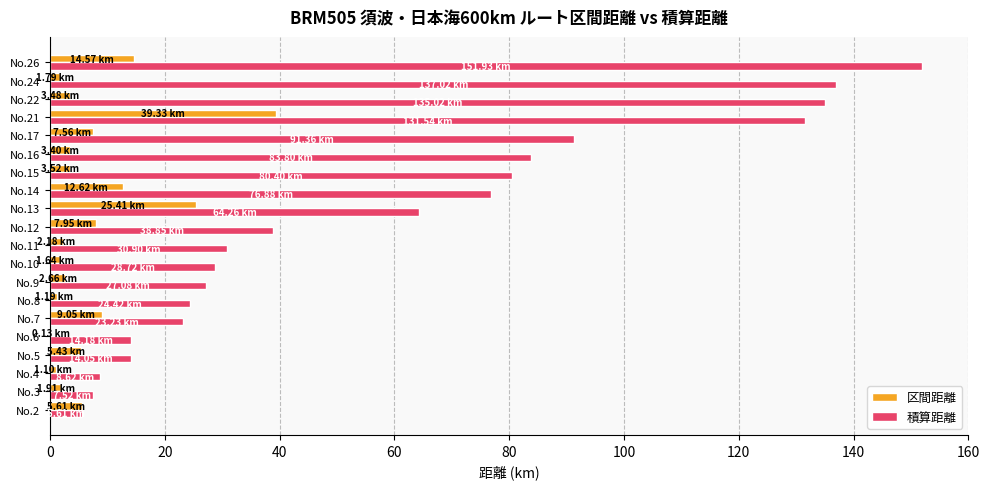

What is the average value of the 積算距離 series?

58.8